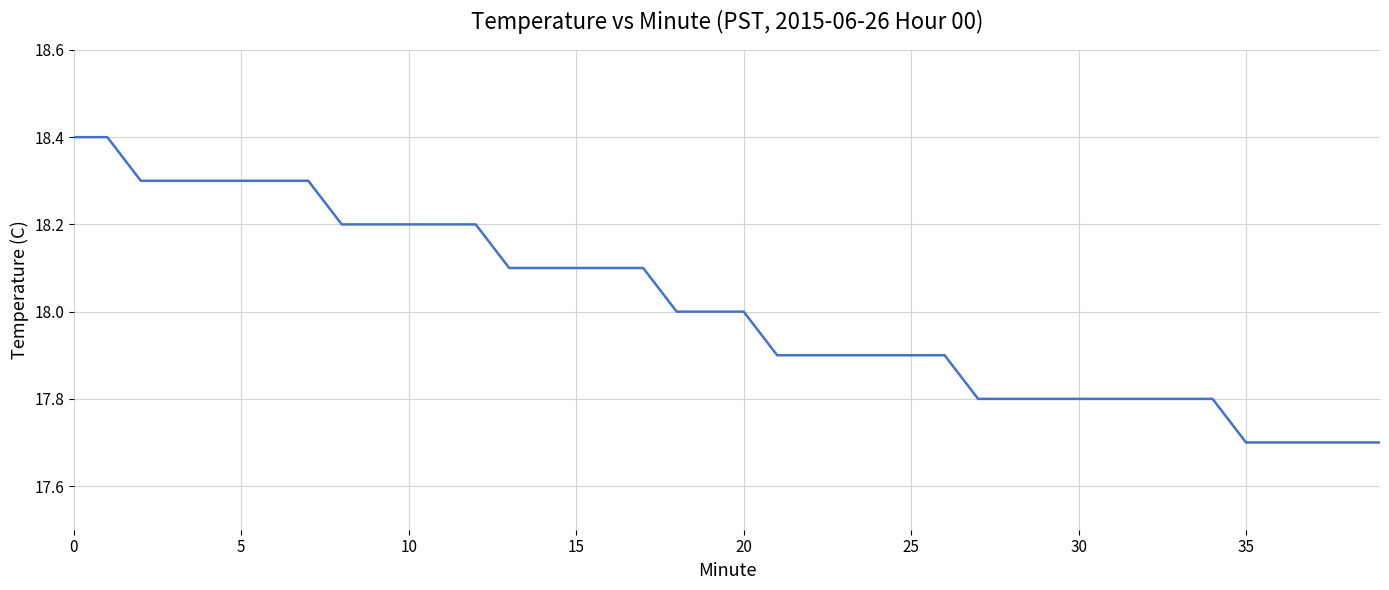

Does the chart display data point markers on the line(s)?

No